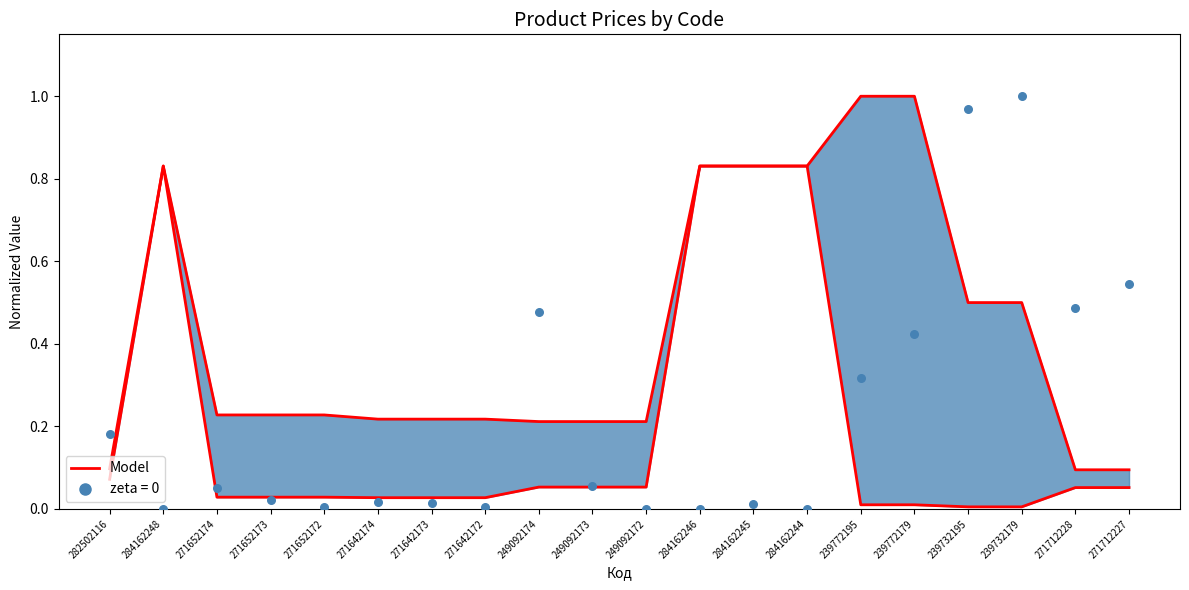

Between 249092172 and 271642172, which is larger?

249092172